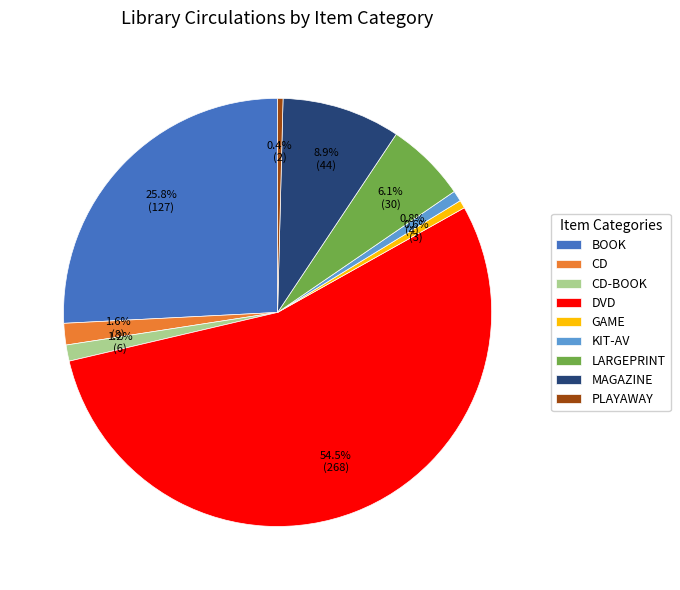

To the nearest percent, what portion does LARGEPRINT represent?

6%